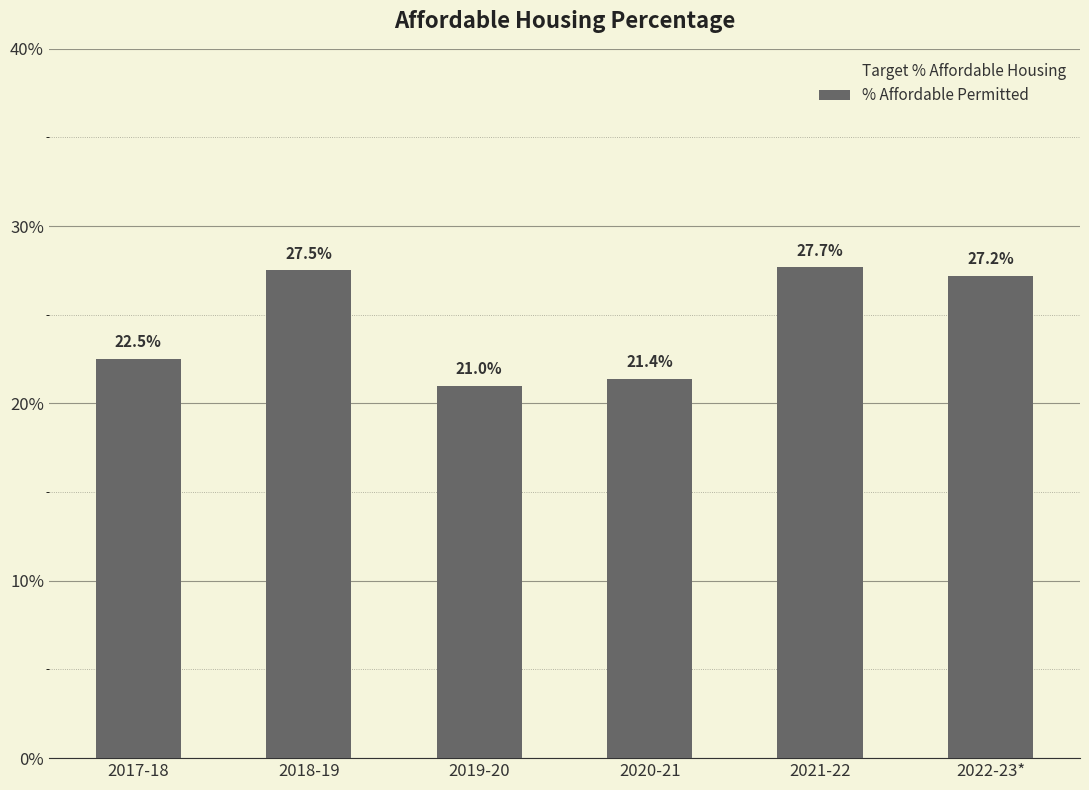

What is the average value?

24.5